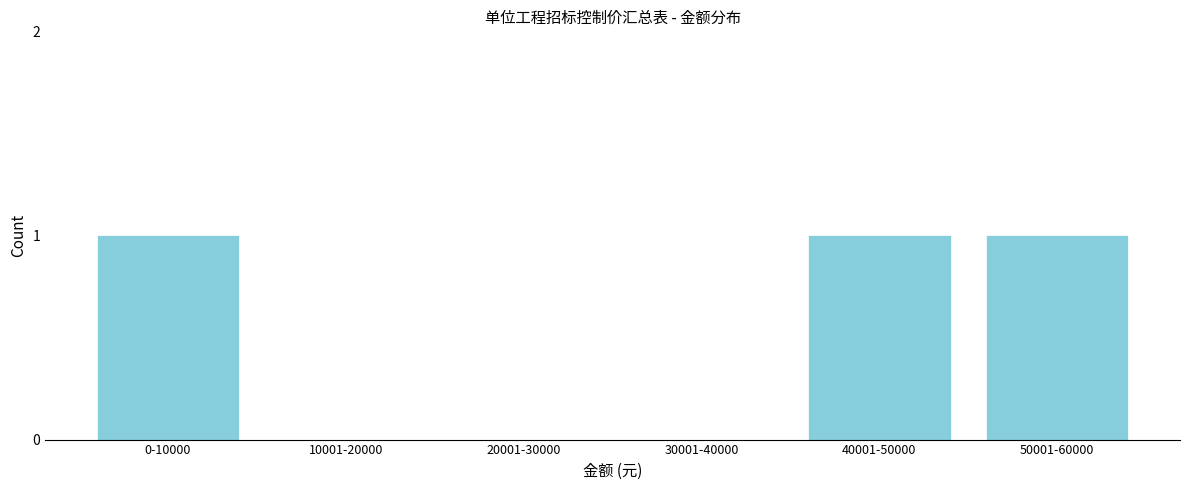

Reading right to left, what are all the values shown in this chart?

50001-60000=1	40001-50000=1	30001-40000=0	20001-30000=0	10001-20000=0	0-10000=1